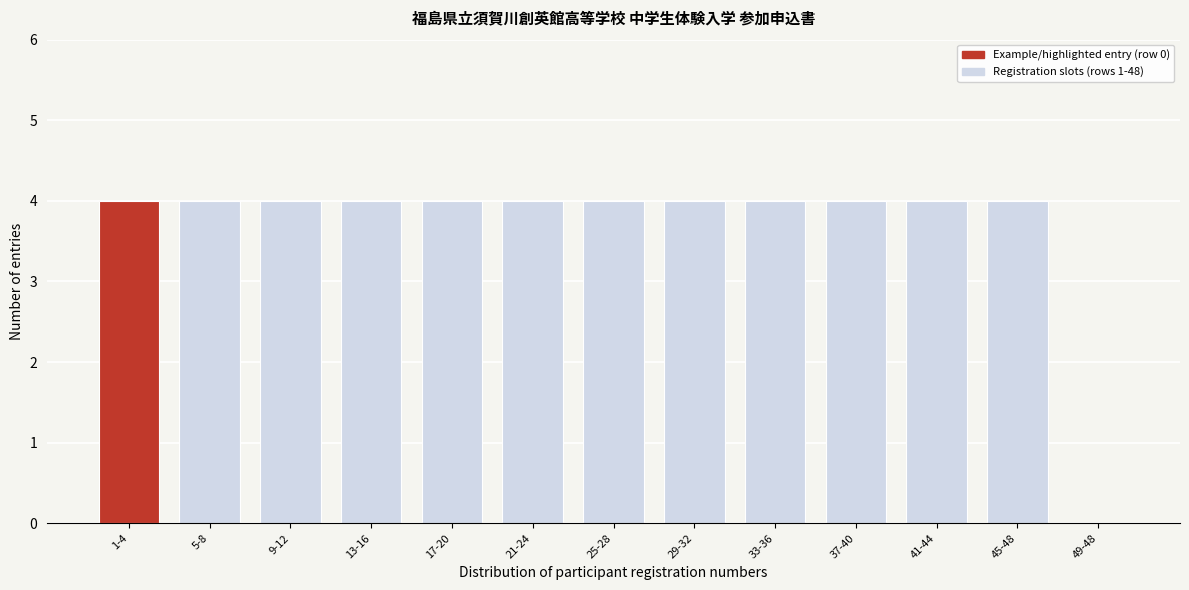

Reading left to right, list all the values displayed in this chart.

1-4=4	5-8=4	9-12=4	13-16=4	17-20=4	21-24=4	25-28=4	29-32=4	33-36=4	37-40=4	41-44=4	45-48=4	49-48=0